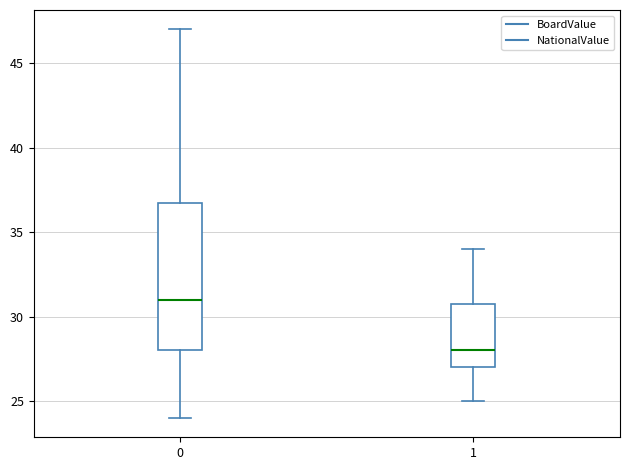

Comparing the boxes themselves (not the whiskers), which one is the tallest?

0